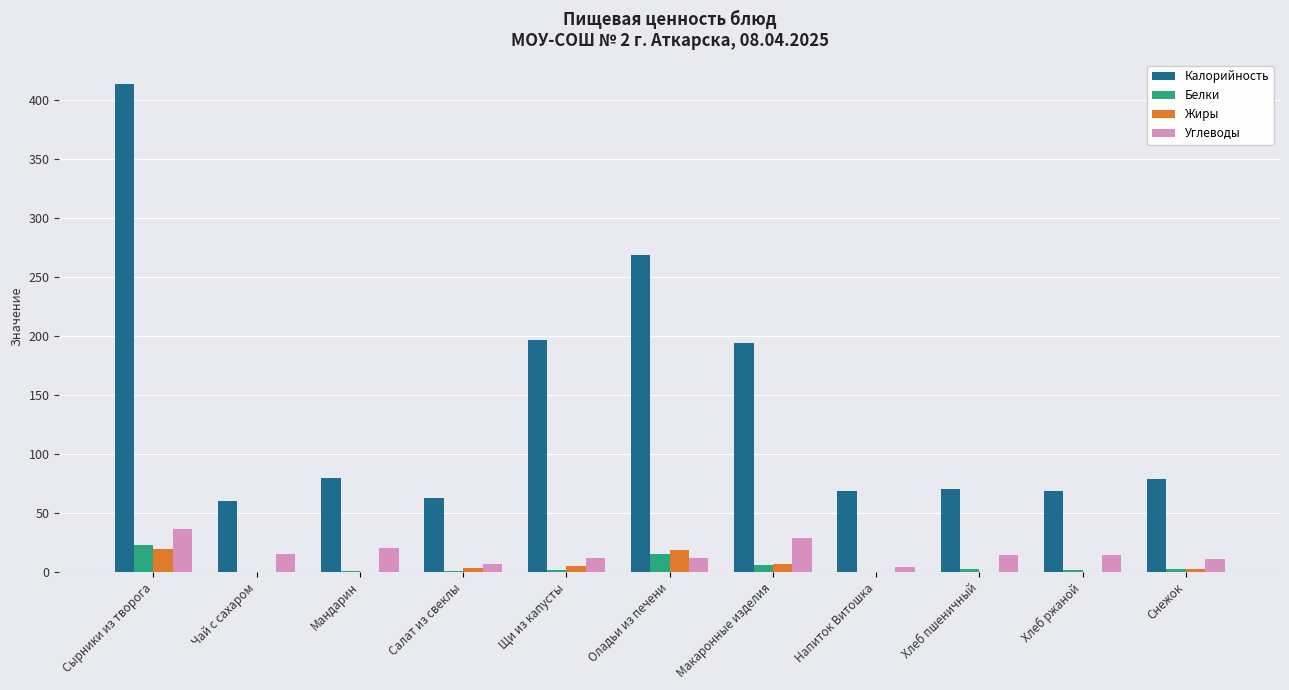

At which label does Калорийность first exceed 79?

Сырники из творога